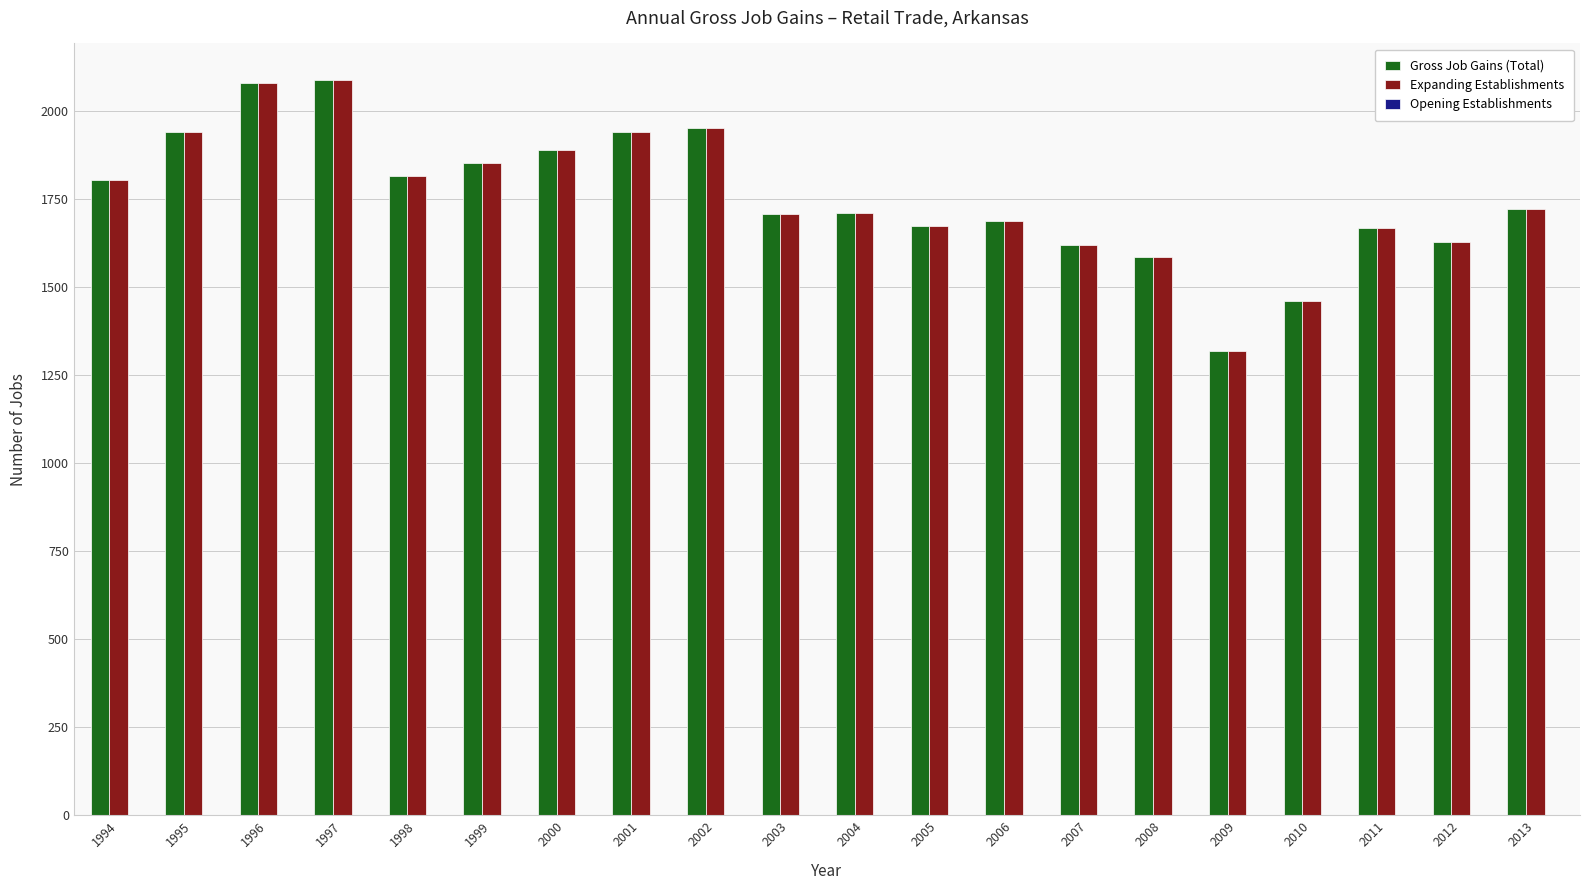

What is the difference between the Gross Job Gains (Total) values at 1995 and 2005?

267